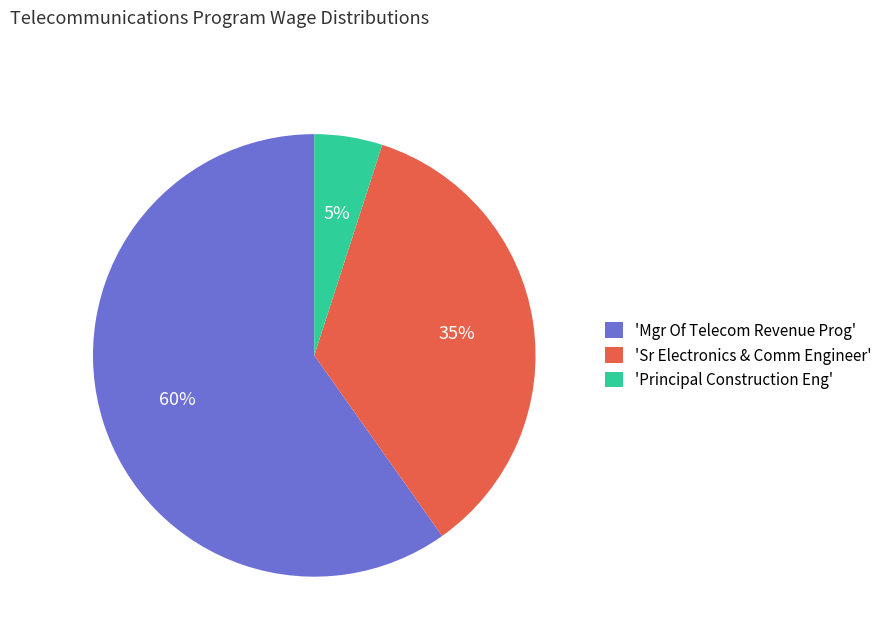

Combined, do 'Principal Construction Eng' and 'Sr Electronics & Comm Engineer' account for over 50%?

No